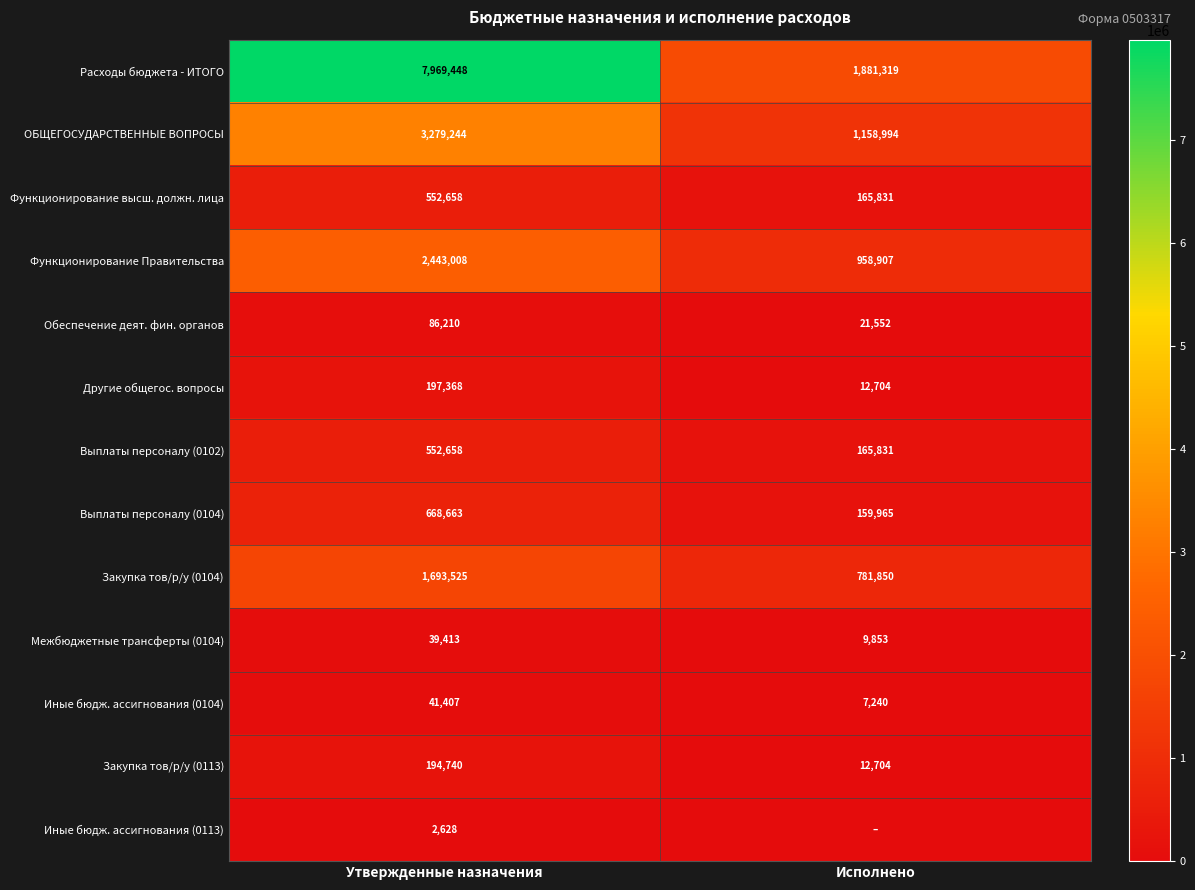

Which has a higher value, Исполнено or Утвержденные назначения?

Утвержденные назначения